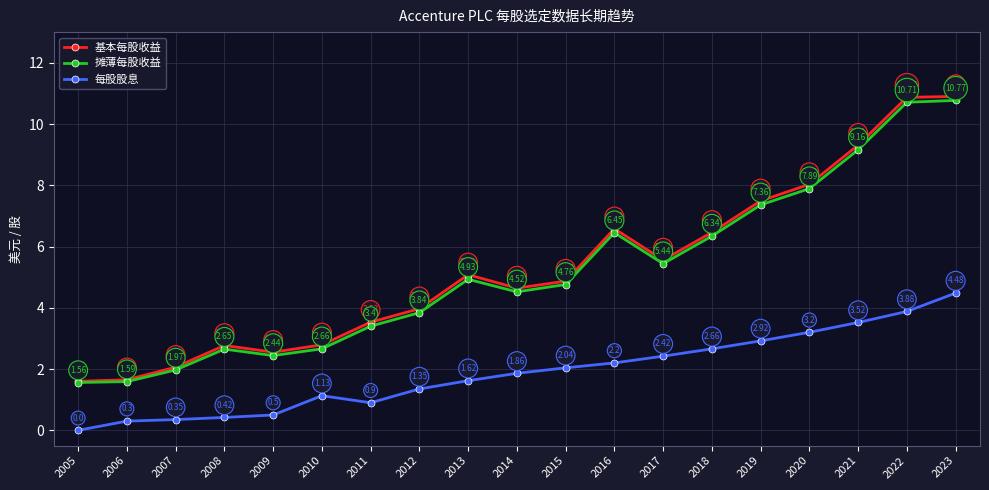

What is the difference between the 每股股息 values at 2008 and 2015?

1.6